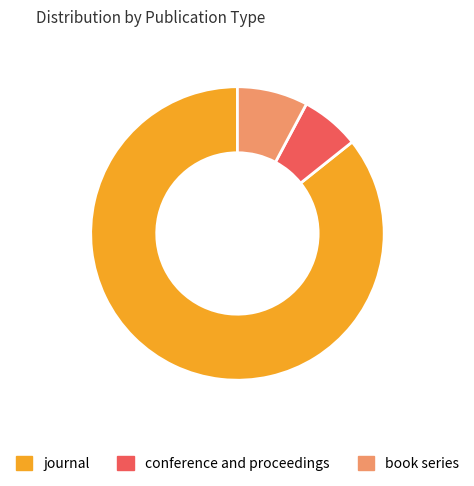

True or false: book series accounts for 8% of the total.

True